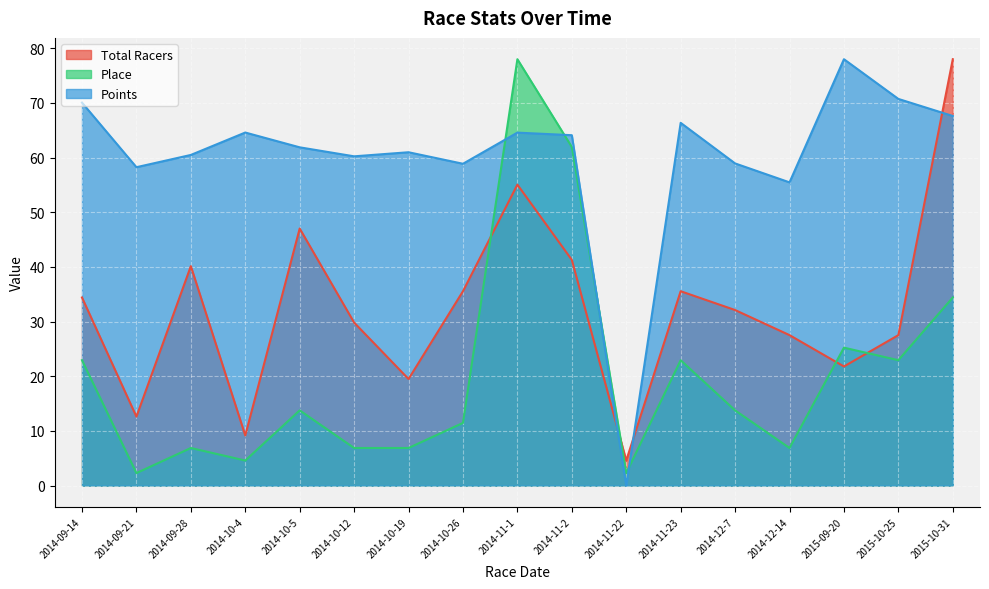

Where do Points and Place first cross each other?

2014-10-26 and 2014-11-1